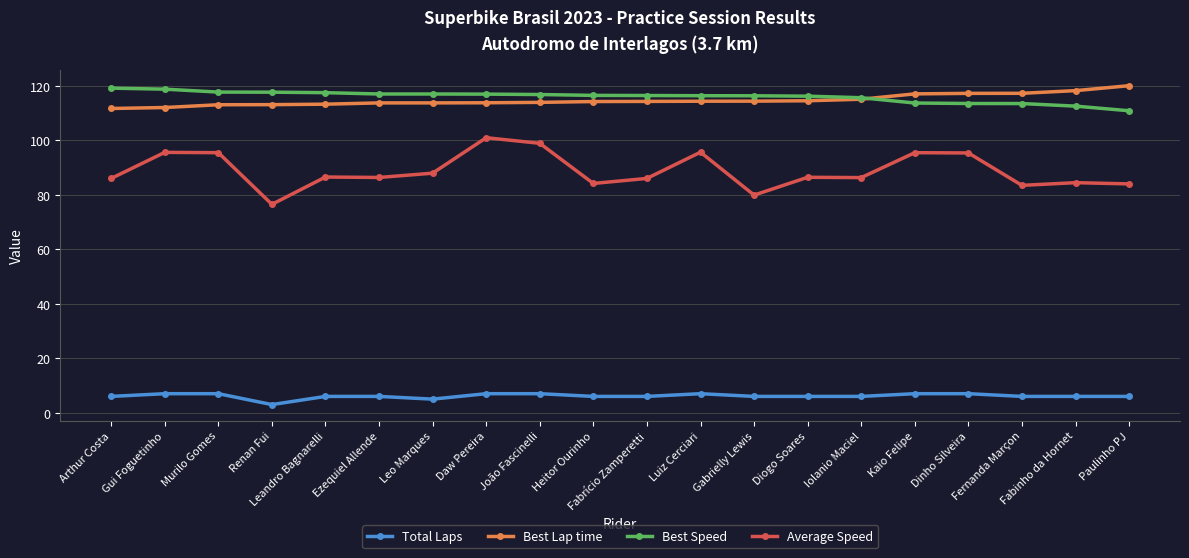

True or false: Total Laps and Best Lap time intersect in this chart.

False